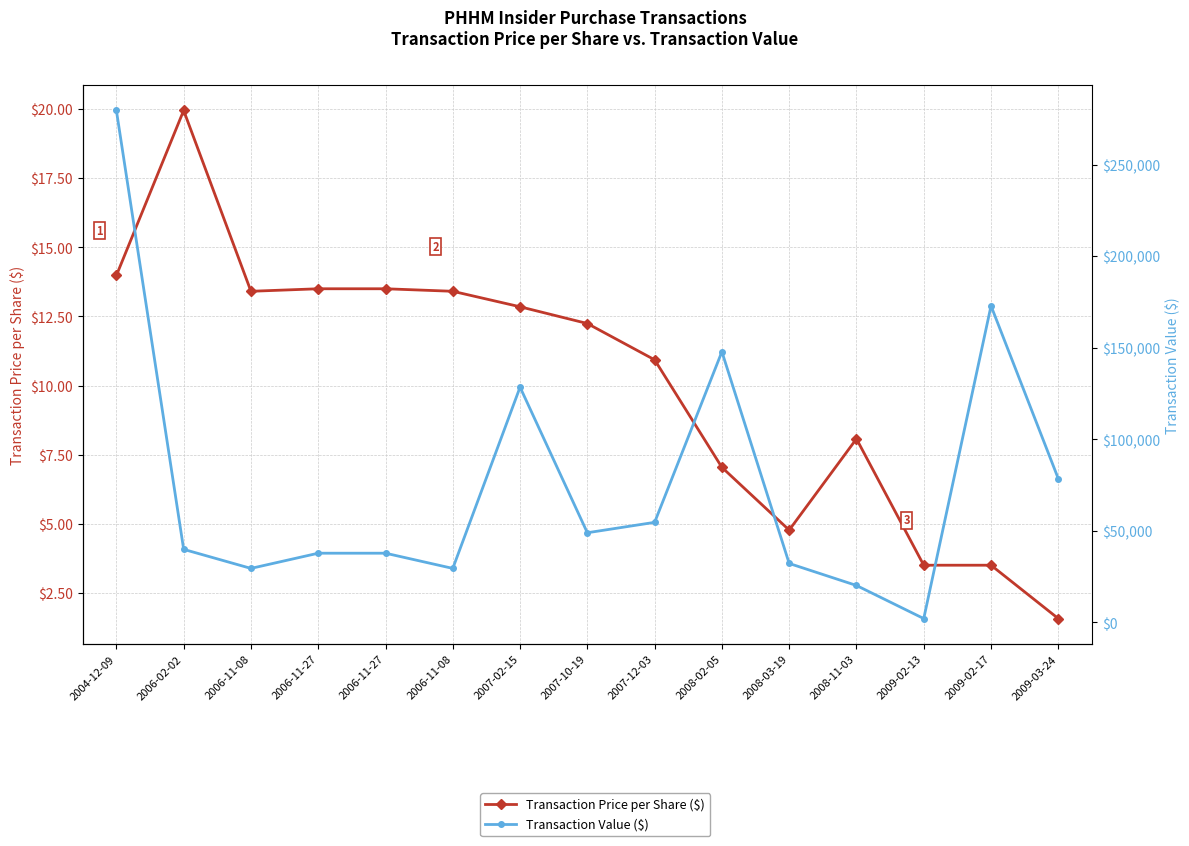

How many data points in Transaction Value ($) are above 39900?

7